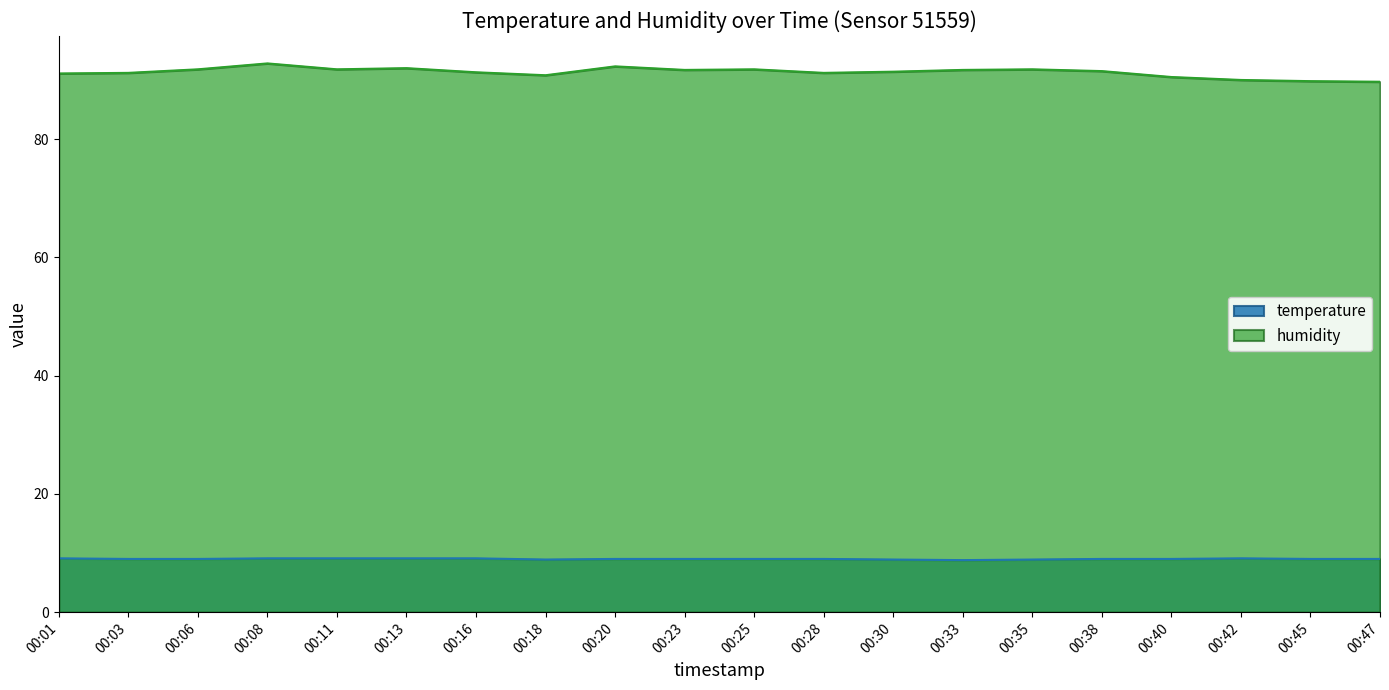

Reading left to right, extract all data points from this chart.

temperature: 00:01=9.1	00:03=9.0	00:06=9.0	00:08=9.1	00:11=9.1	00:13=9.1	00:16=9.1	00:18=8.9	00:20=9.0	00:23=9.0	00:25=9.0	00:28=9.0	00:30=8.9	00:33=8.8	00:35=8.9	00:38=9.0	00:40=9.0	00:42=9.1	00:45=9.0	00:47=9.0
humidity: 00:01=91.1	00:03=91.2	00:06=91.8	00:08=92.8	00:11=91.8	00:13=92.0	00:16=91.3	00:18=90.8	00:20=92.3	00:23=91.7	00:25=91.8	00:28=91.2	00:30=91.4	00:33=91.7	00:35=91.8	00:38=91.5	00:40=90.5	00:42=90.0	00:45=89.8	00:47=89.7